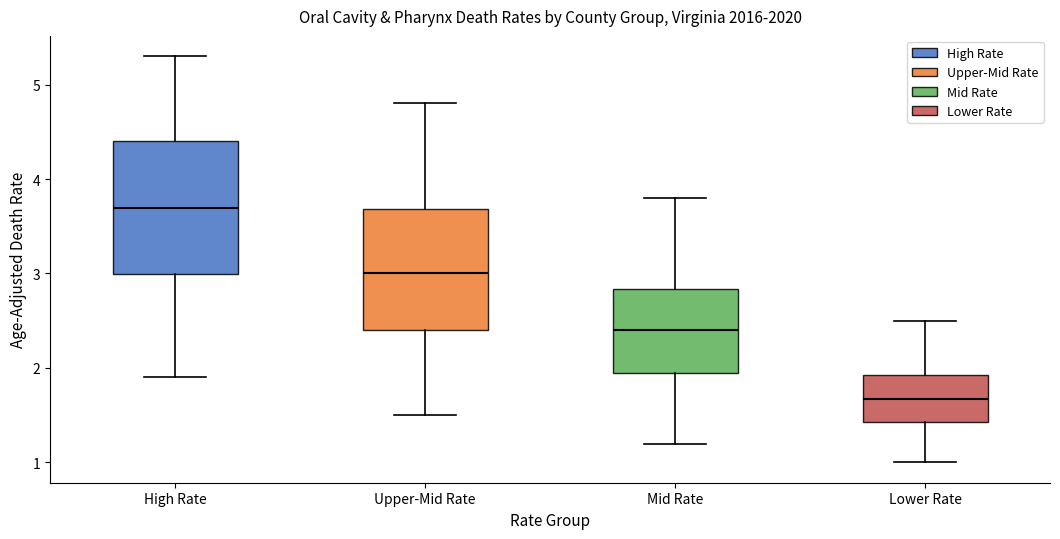

Comparing the boxes themselves (not the whiskers), which one is the tallest?

High Rate